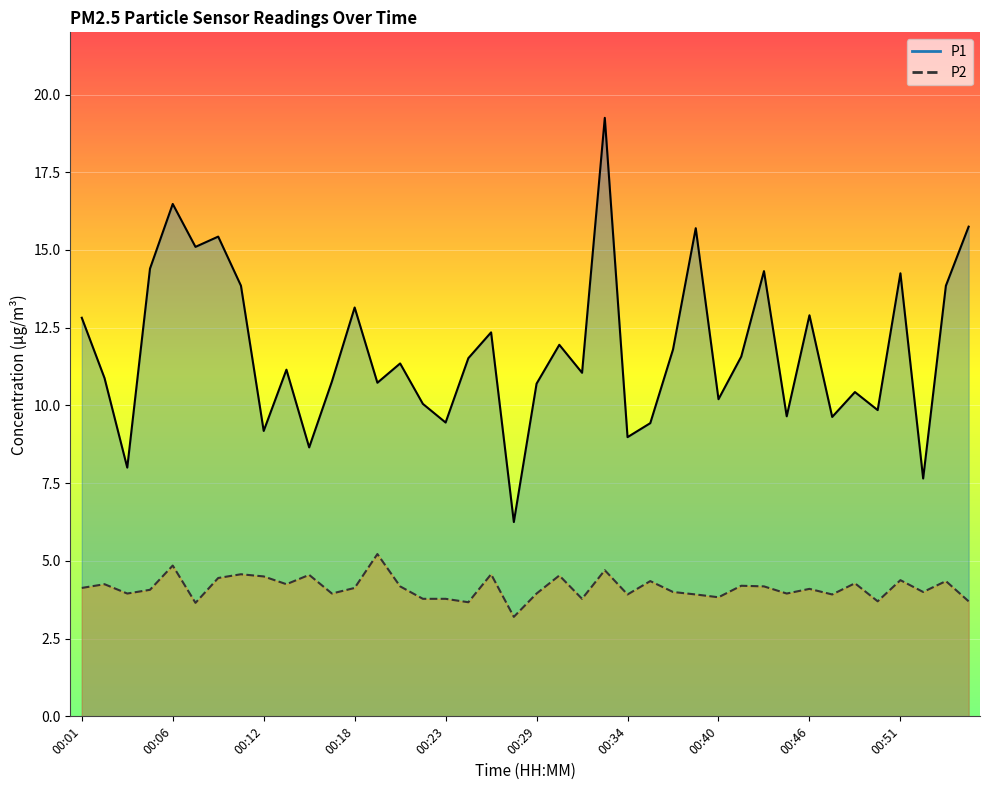

What is the spread (max minus min) of values at 00:32?

7.3